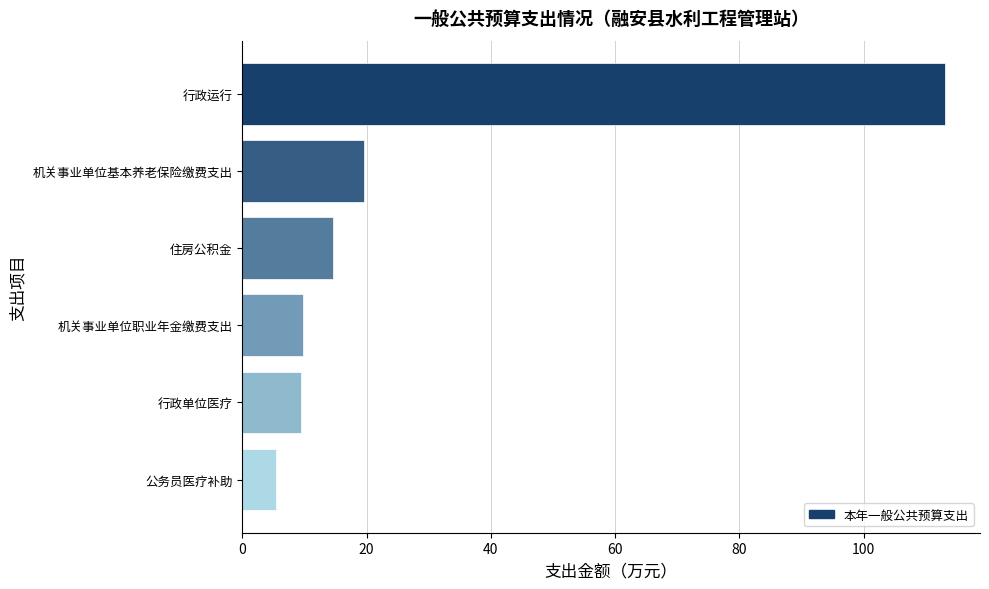

True or false: the data shows 113.1 at 行政运行.

True